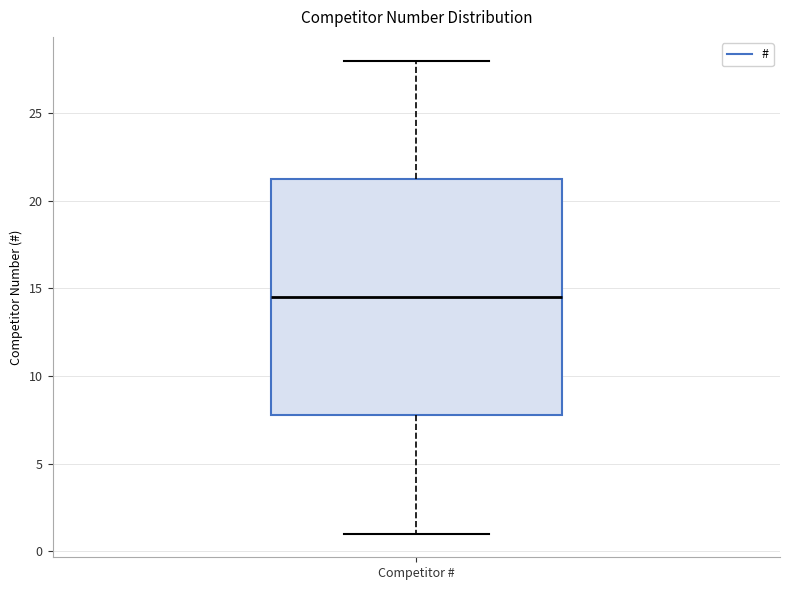

Read this box plot against the y-axis: the position of the median line, the range covered by the box, and the ends of both whiskers. The values are not printed on the chart, so give them approximately, as read against the axis.

median 14.5, box 8.0 to 21.5, whiskers 1.0 to 28.0